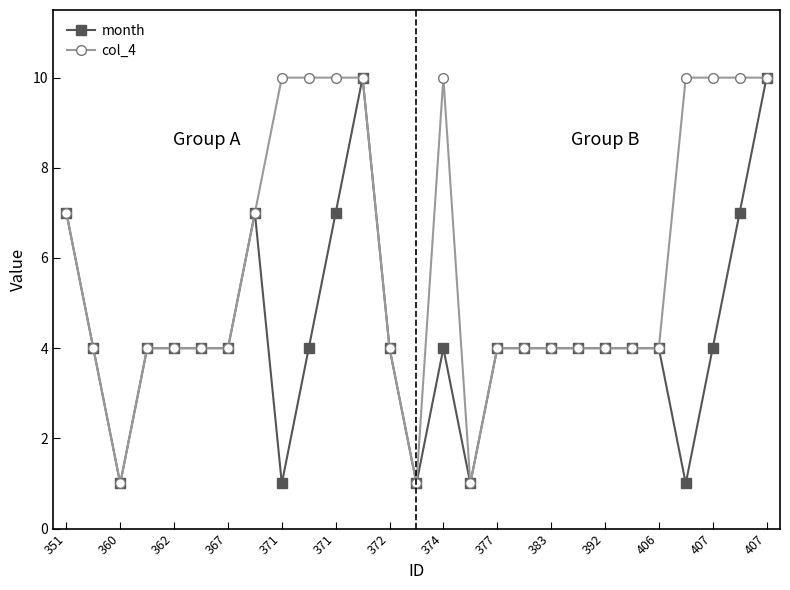

What is the smallest value displayed?

1